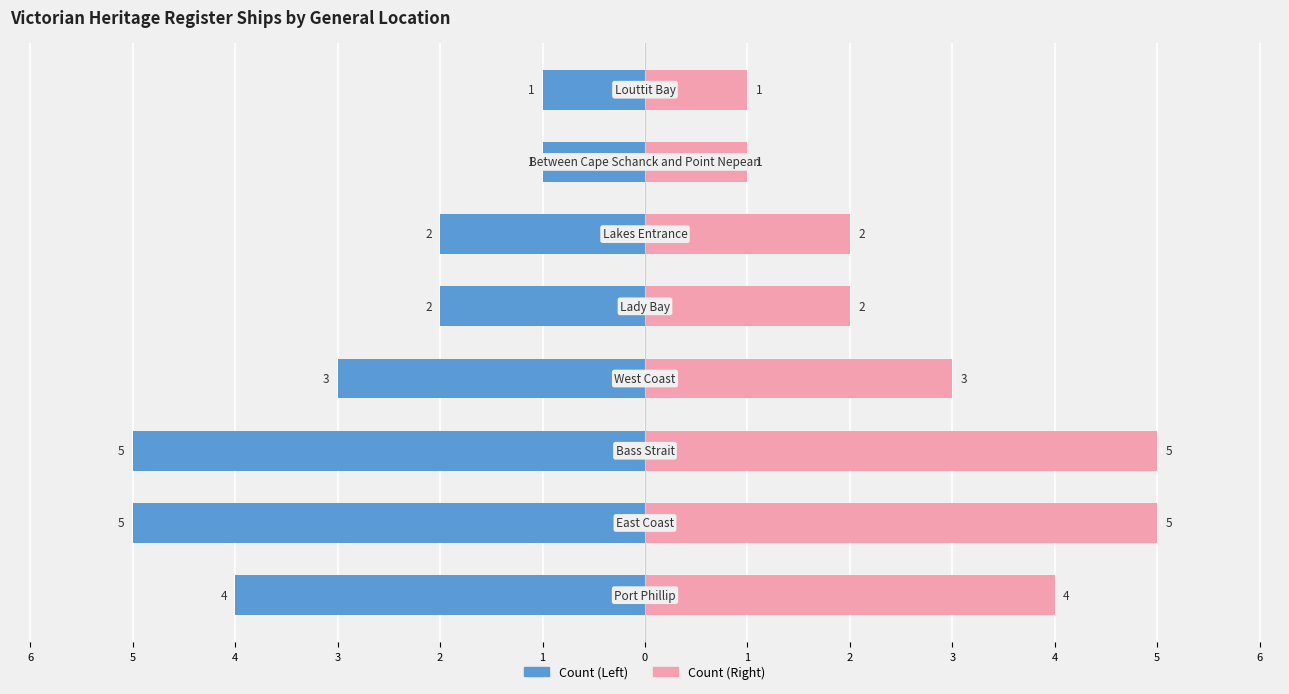

Count the number of data series in this chart.

2